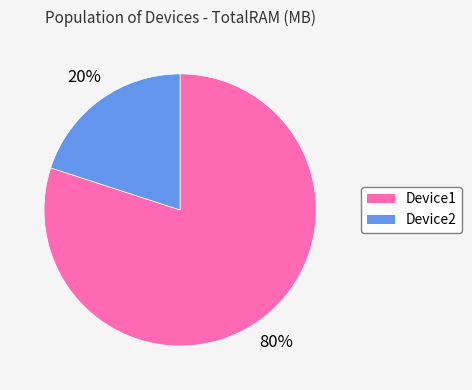

To the nearest percent, what is the difference between the Device2 and Device1 slice percentages?

60%